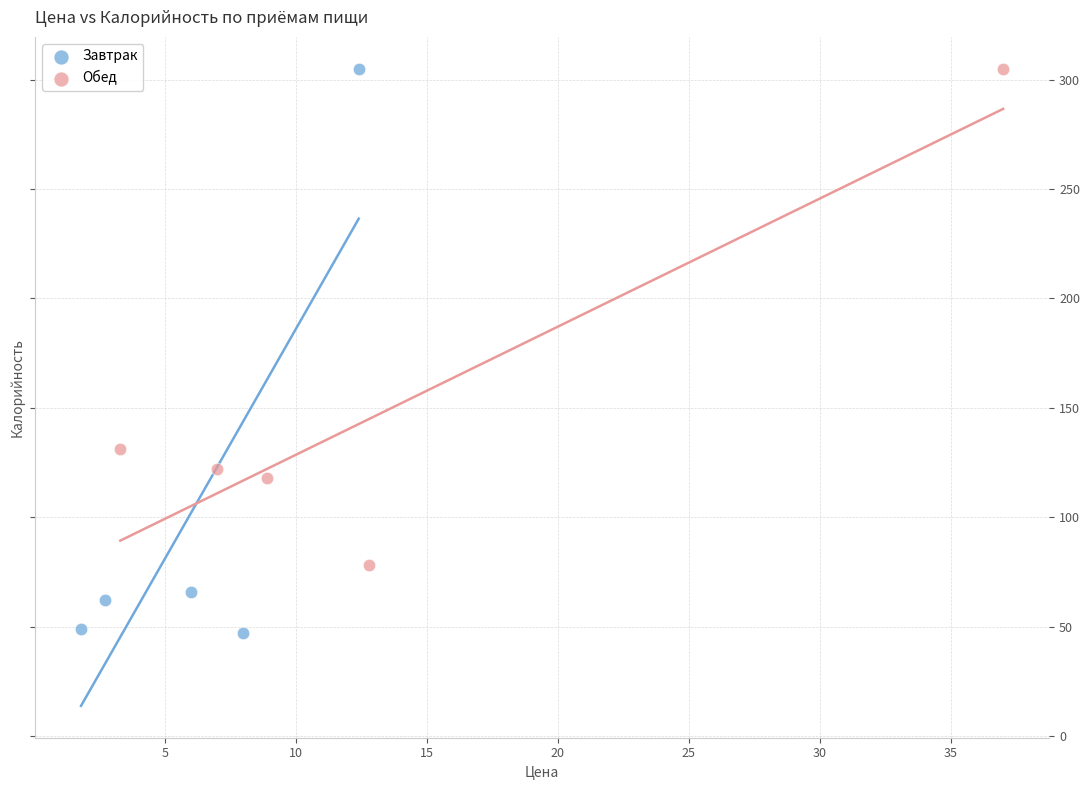

Which series has the widest spread of Y values?

Завтрак